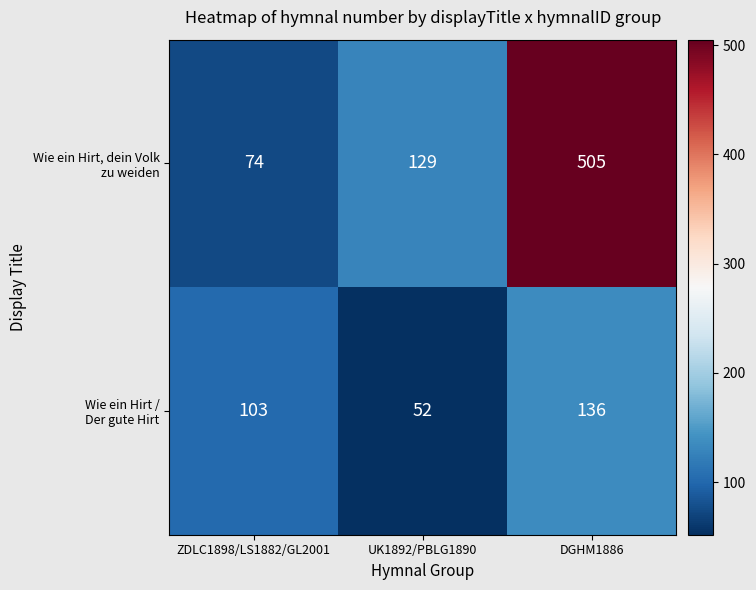

At which category is the sum across all series the highest?

DGHM1886